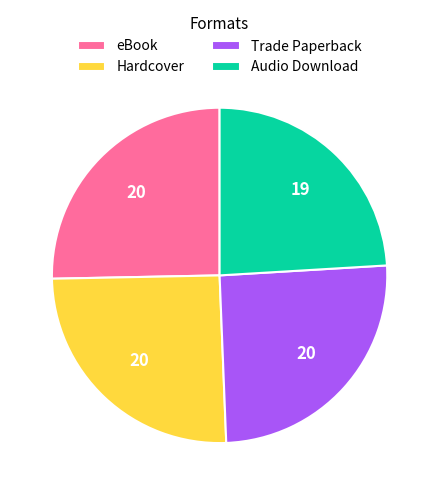

True or false: Hardcover accounts for 25% of the total.

True